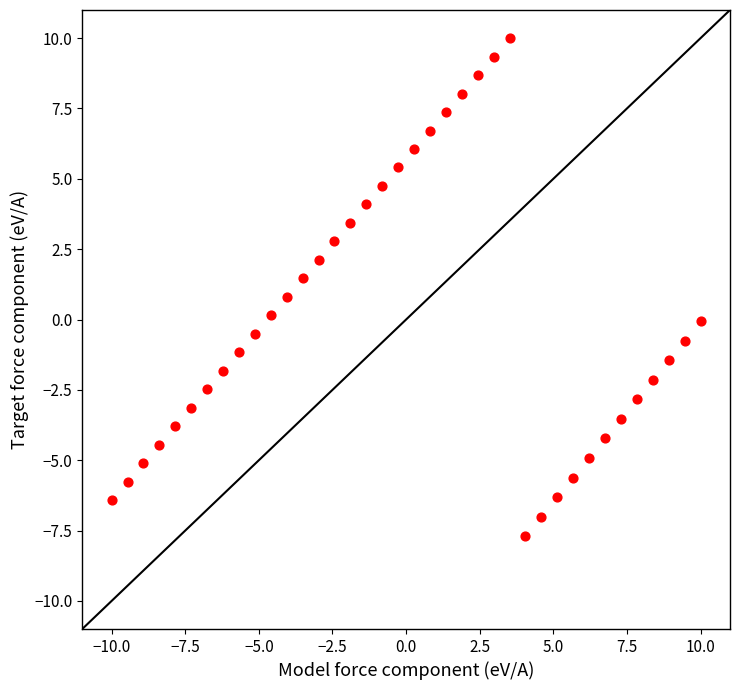

What is the range of X values (max minus min)?

20.0